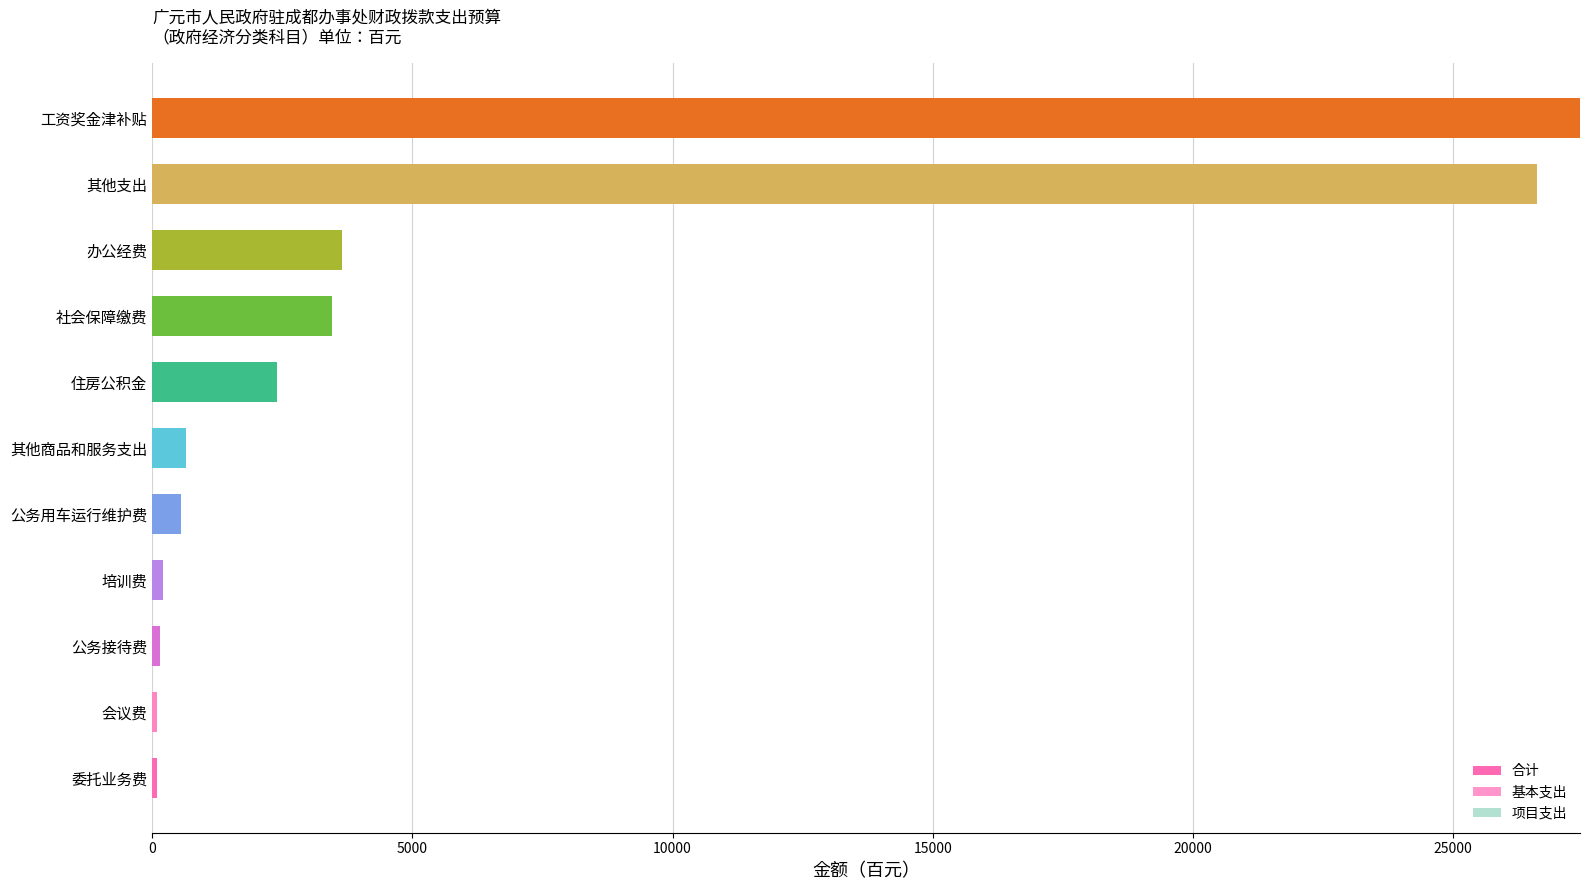

How many groups of bars are there?

11